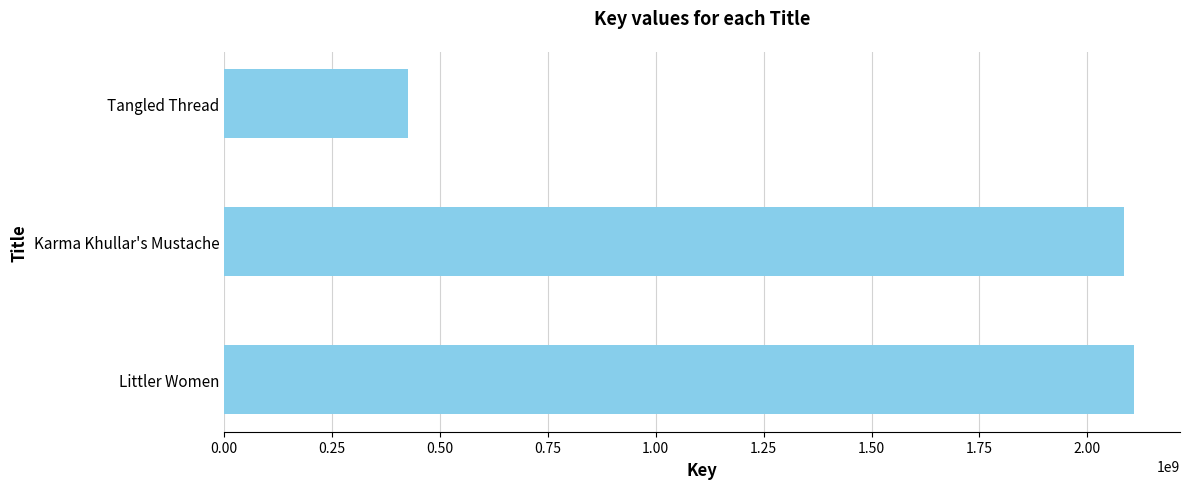

True or false: the data shows 714551701 at Tangled Thread.

False